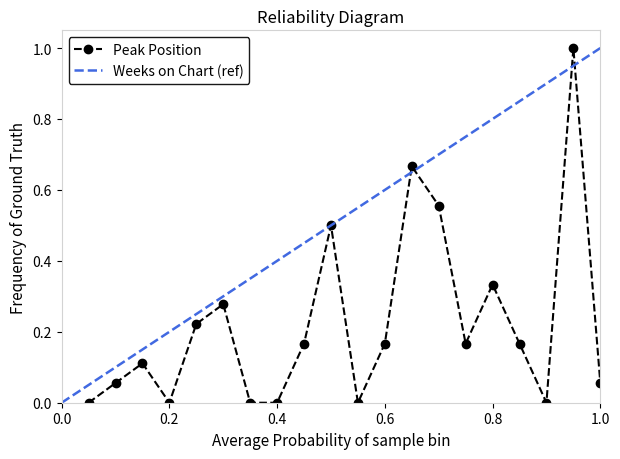

Which has a higher value, 0.2 or 1.0?

1.0